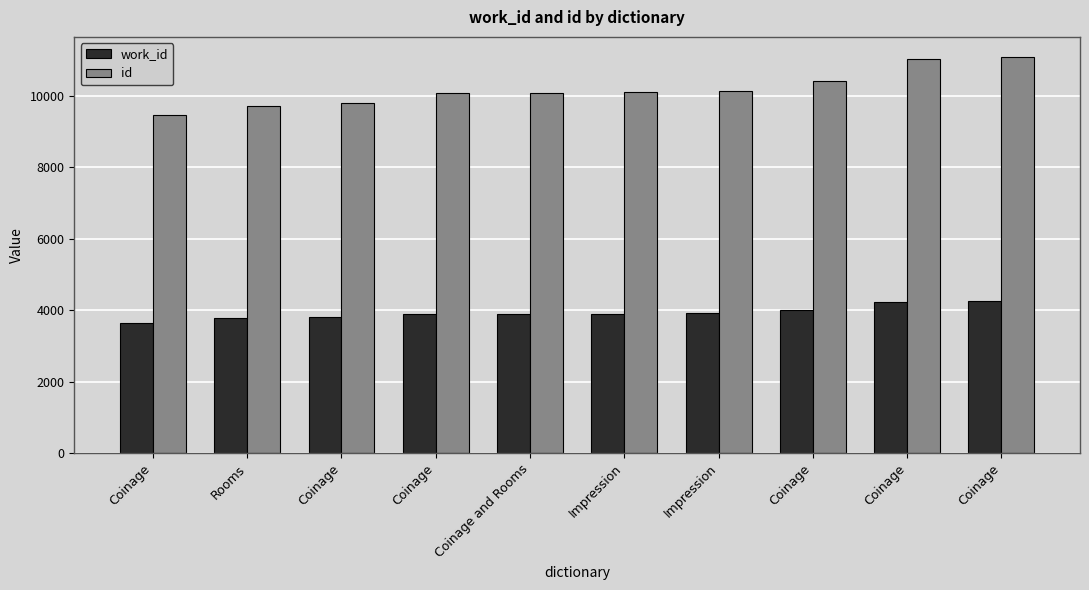

How many bars are there in total?

20